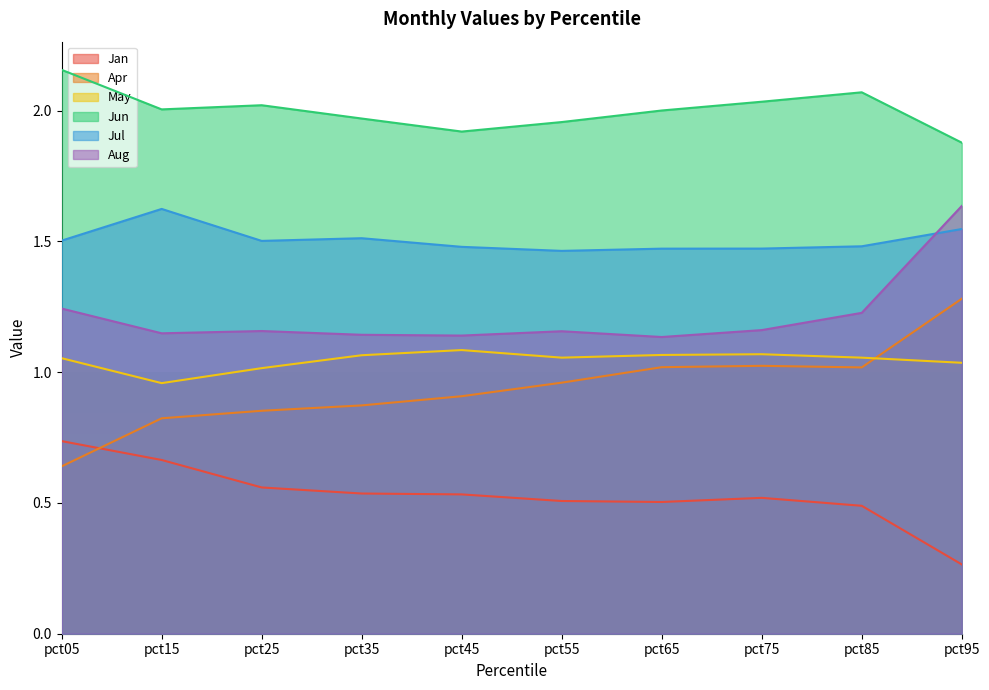

Is it true that Jul equals 1.9 at pct55?

False